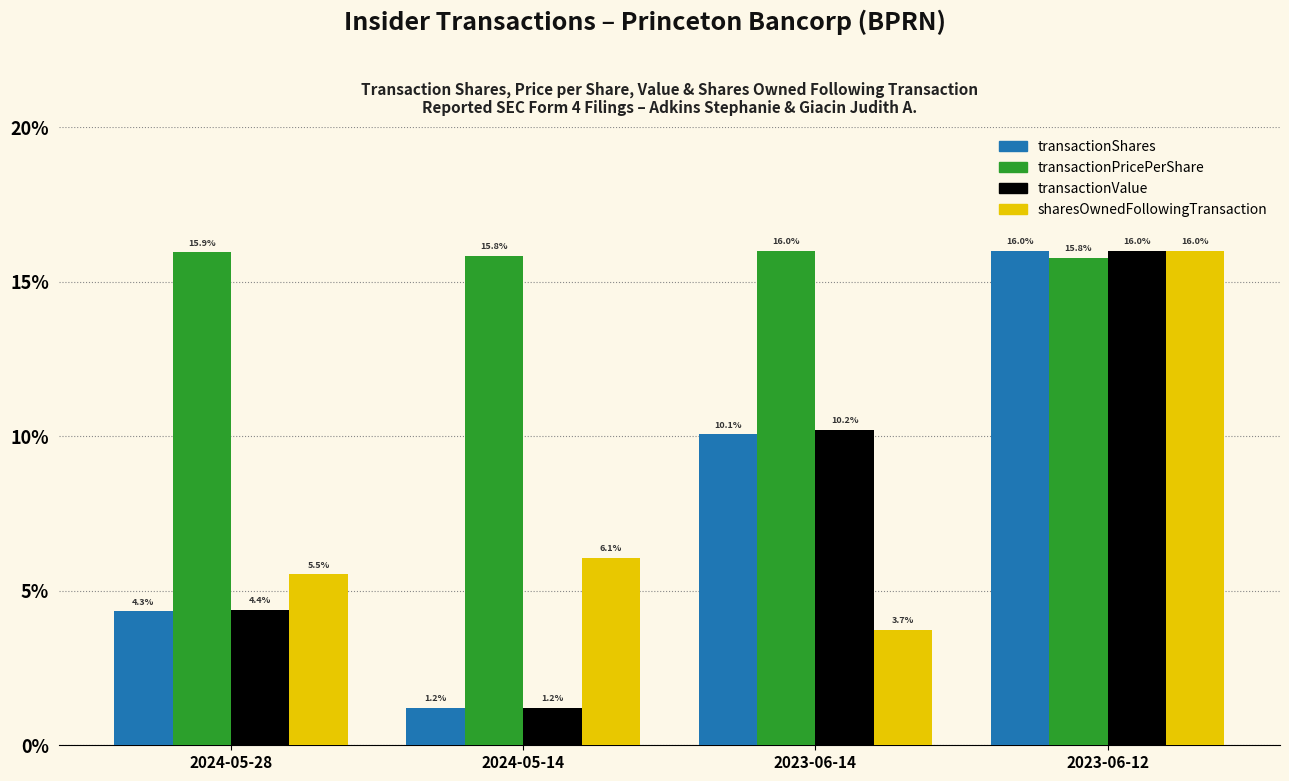

At which category is the sum across all series the highest?

2023-06-12